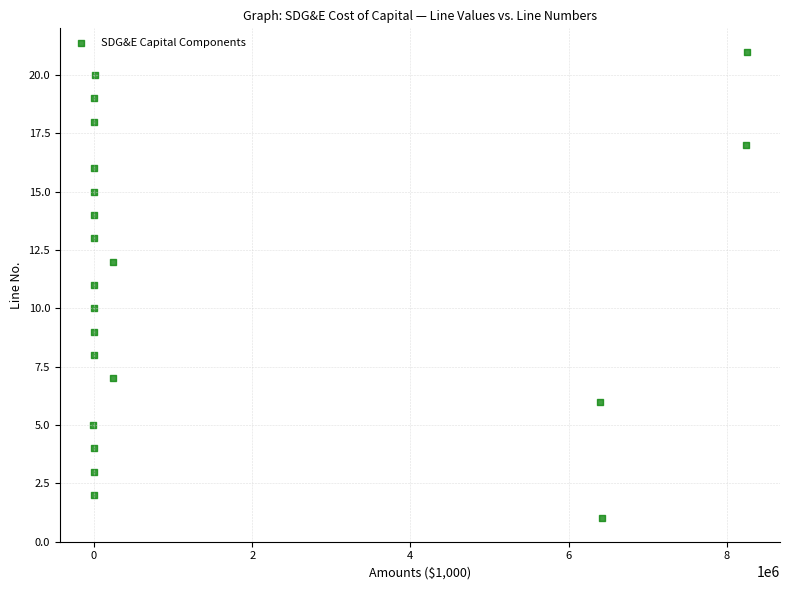

What is the range of Y values (max minus min)?

20